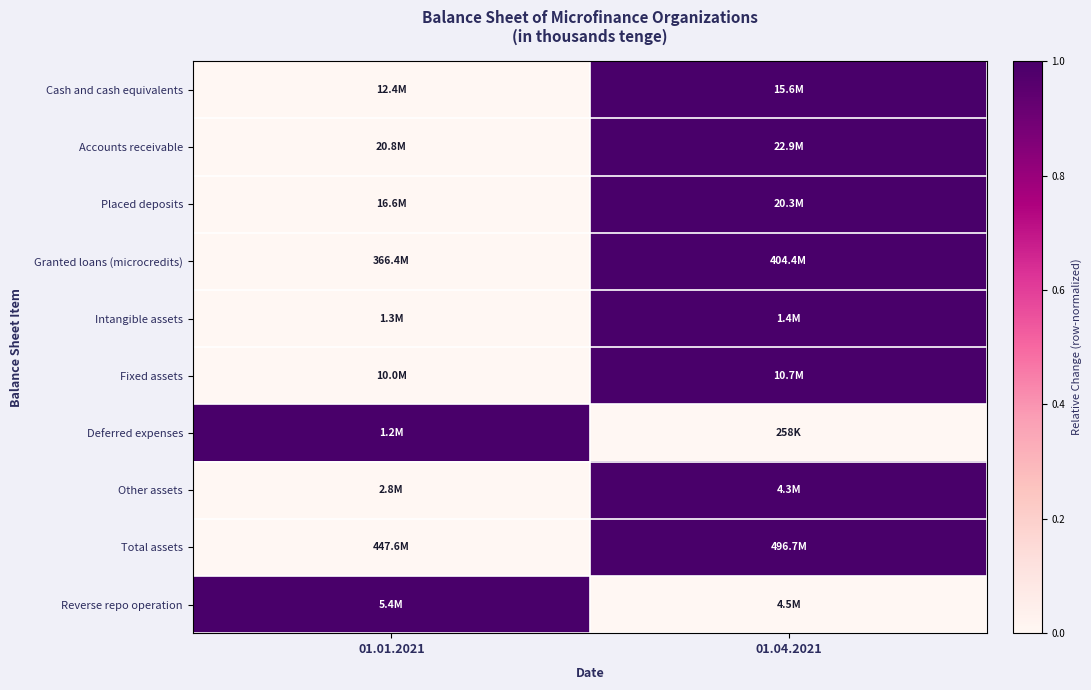

At how many categories does at least one series exceed 0?

2